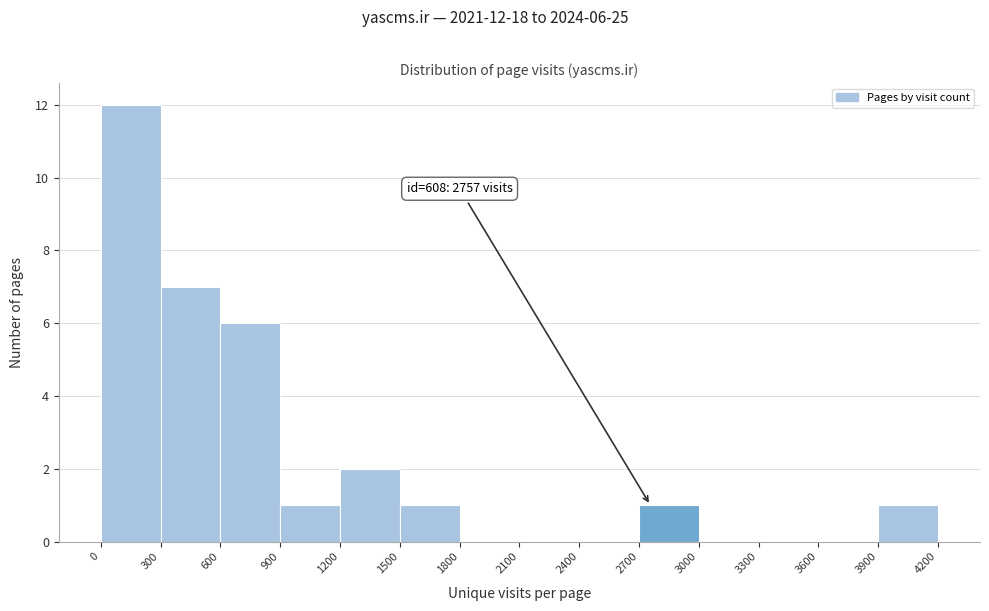

Over which range of the x-axis is the bar tallest?

0 to 300